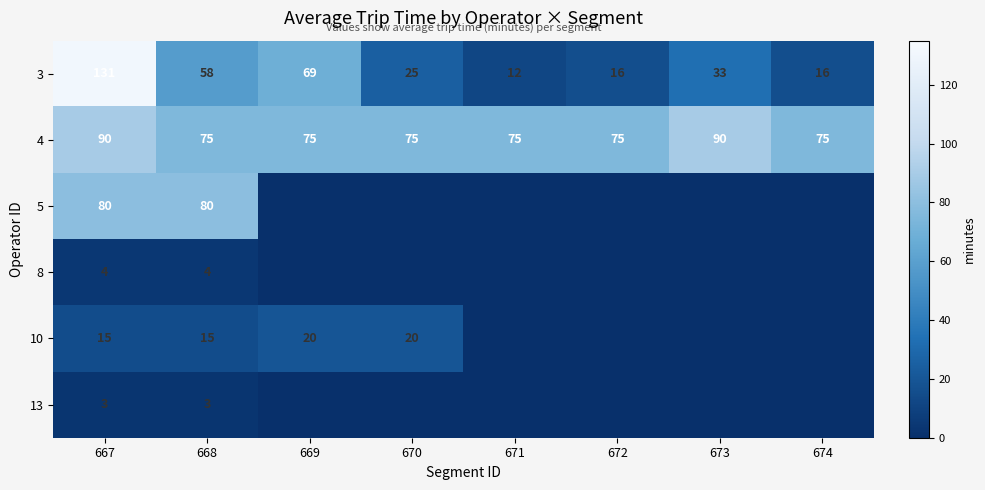

Is the value of 4 at 668 greater than the value of 3 at 672?

Yes